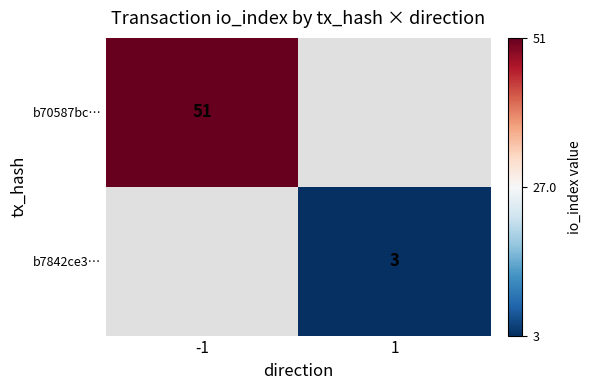

The value of b70587bc… at -1 is 51. True or false?

True